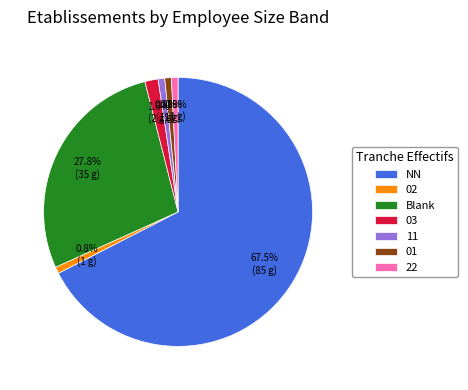

What is the ratio of the value at Blank to the value at NN?

0.4